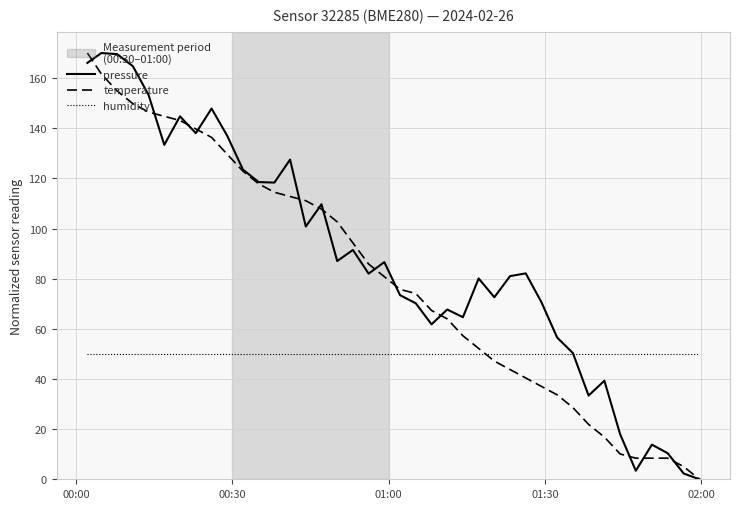

What is the difference between the maximum and minimum values in the pressure series?

170.0